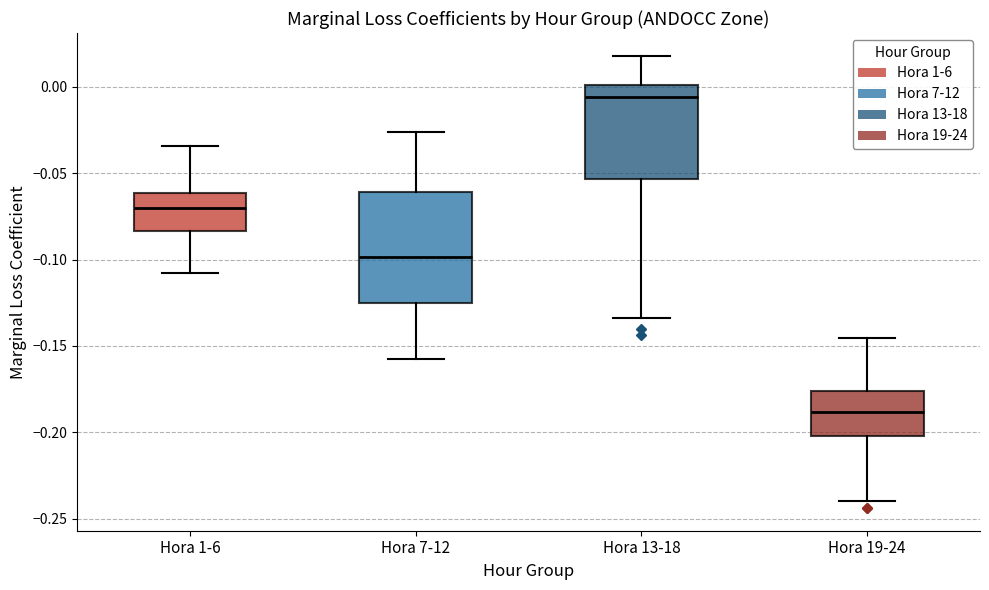

Reading left to right, read every box against the y-axis: the position of its median line, the range the box covers, and the ends of its whiskers. The values are not printed on the chart, so give them approximately, as read against the axis.

Hora 1-6: median -0.070, box -0.085 to -0.060, whiskers -0.110 to -0.035
Hora 7-12: median -0.100, box -0.125 to -0.060, whiskers -0.160 to -0.025
Hora 13-18: median -0.005, box -0.055 to 0.000, whiskers -0.135 to 0.020
Hora 19-24: median -0.190, box -0.200 to -0.175, whiskers -0.240 to -0.145